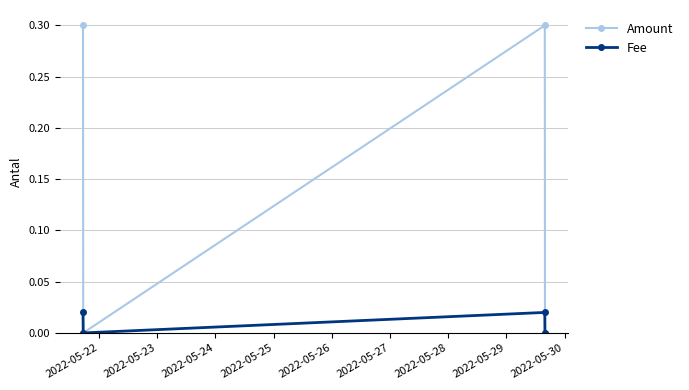

Which series has the largest range (max minus min)?

Amount